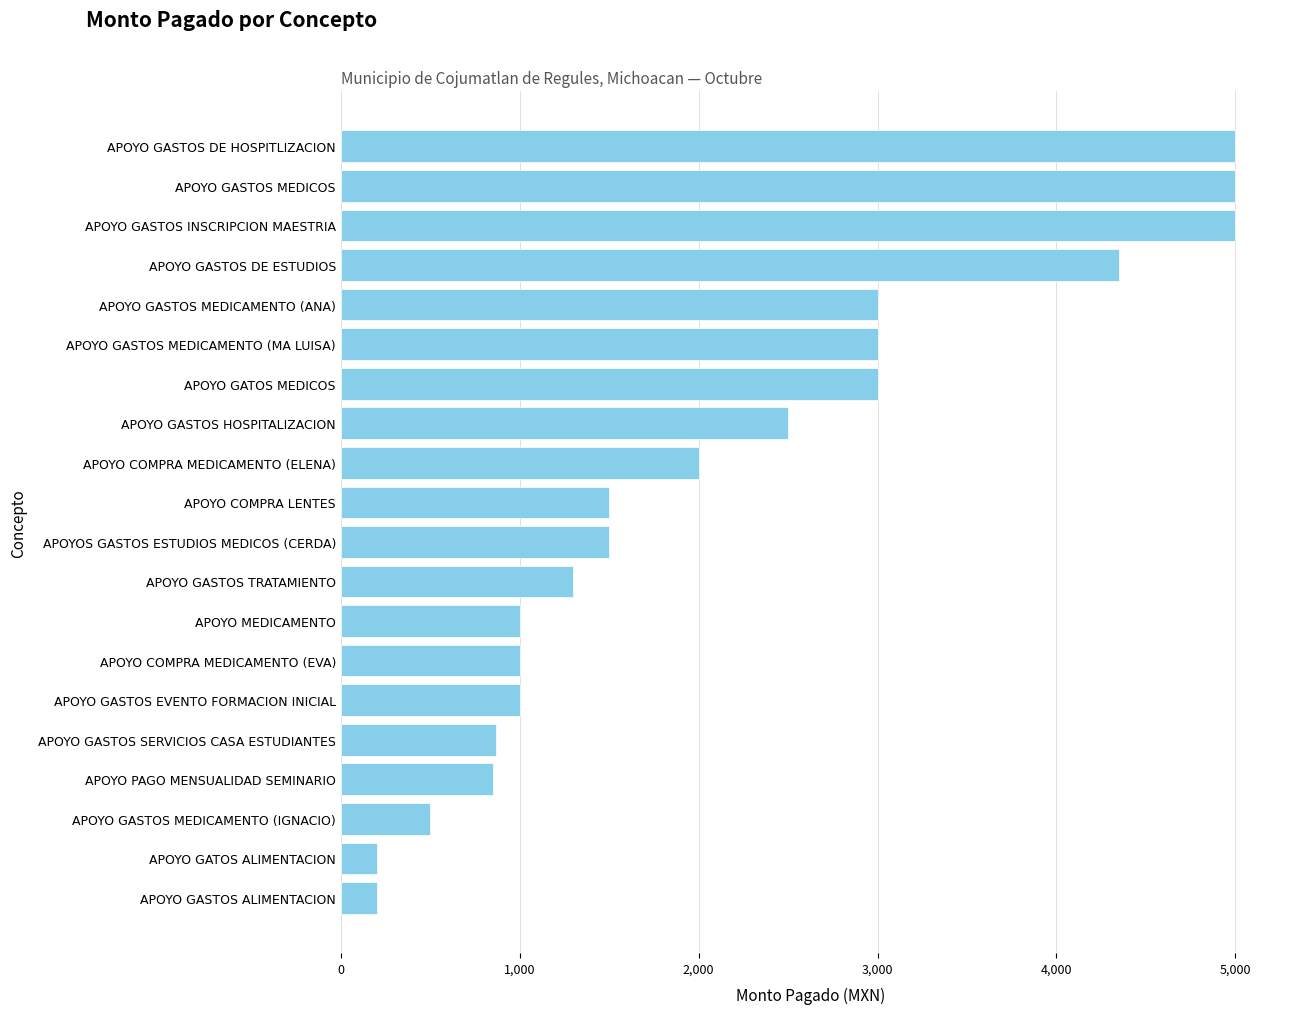

Is it true that the value at APOYO COMPRA MEDICAMENTO (EVA) is 1537?

False